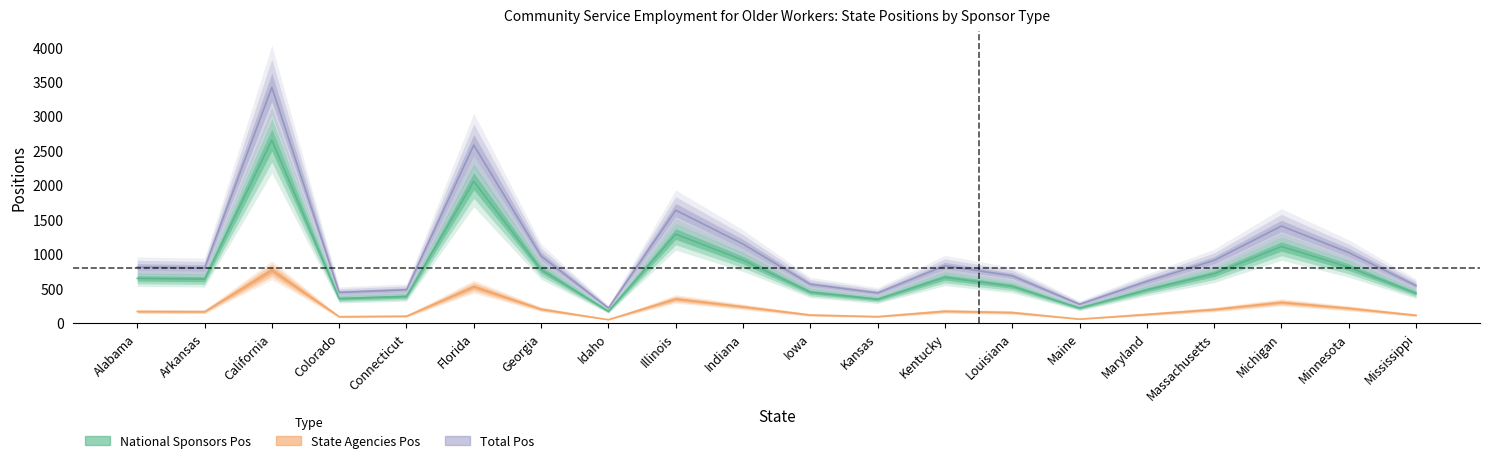

What is the value of the Total Pos point at the 15th from the left?

270